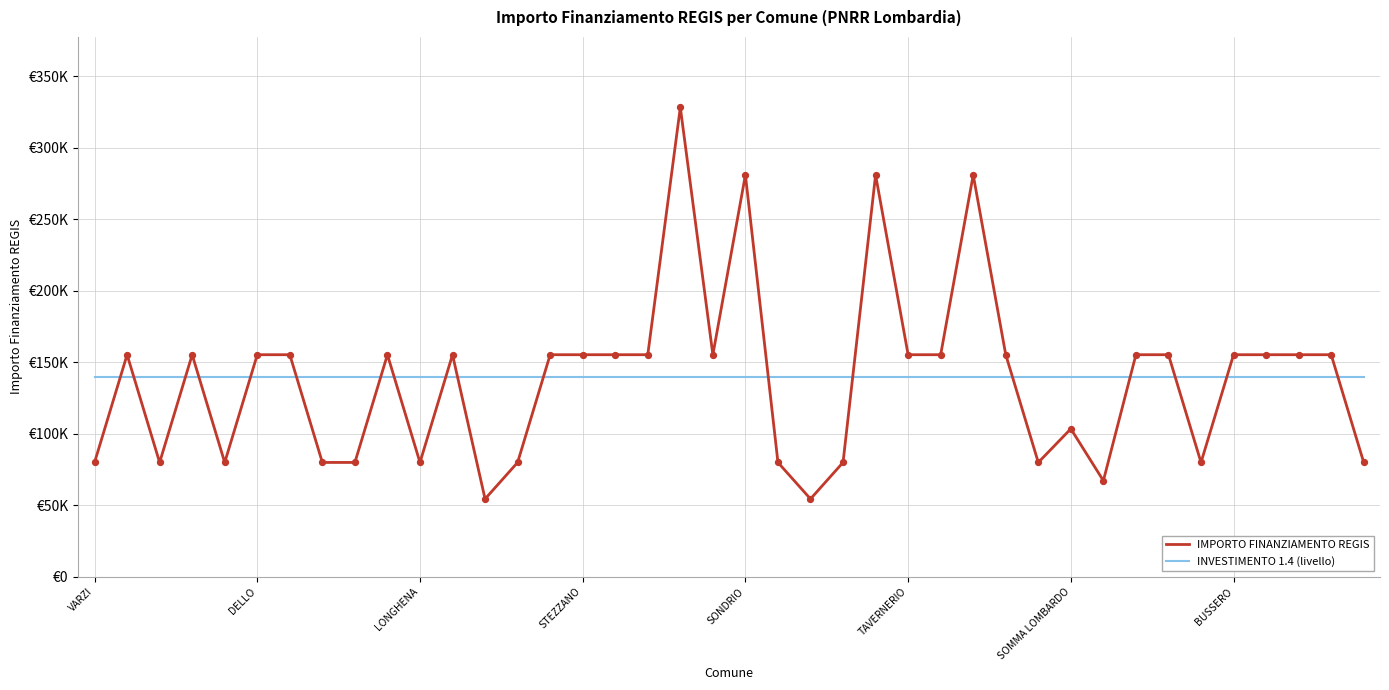

Which series has the largest total across all categories?

INVESTIMENTO 1.4 (livello)